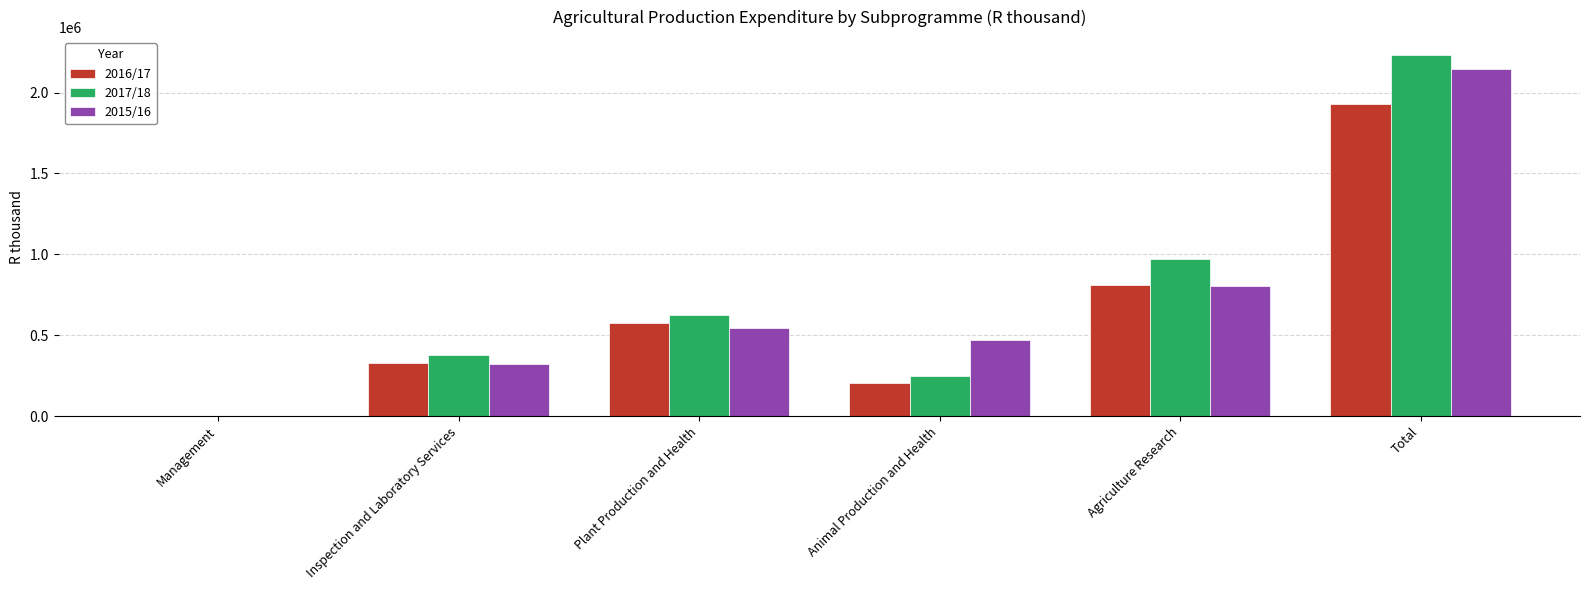

What are all the series names shown in the legend?

2016/17, 2017/18, 2015/16